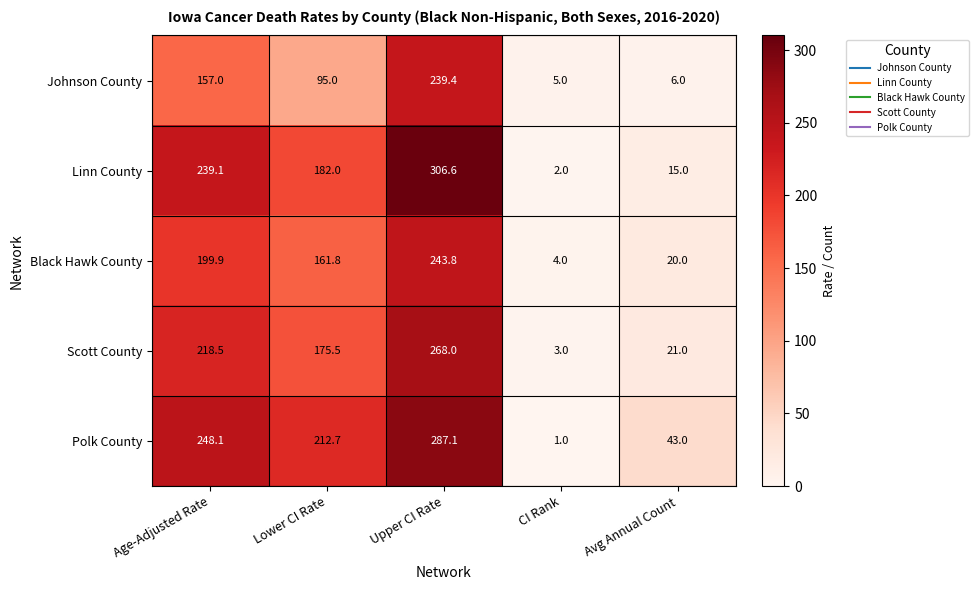

The Johnson County series shows 5.0 at CI Rank. True or false?

True